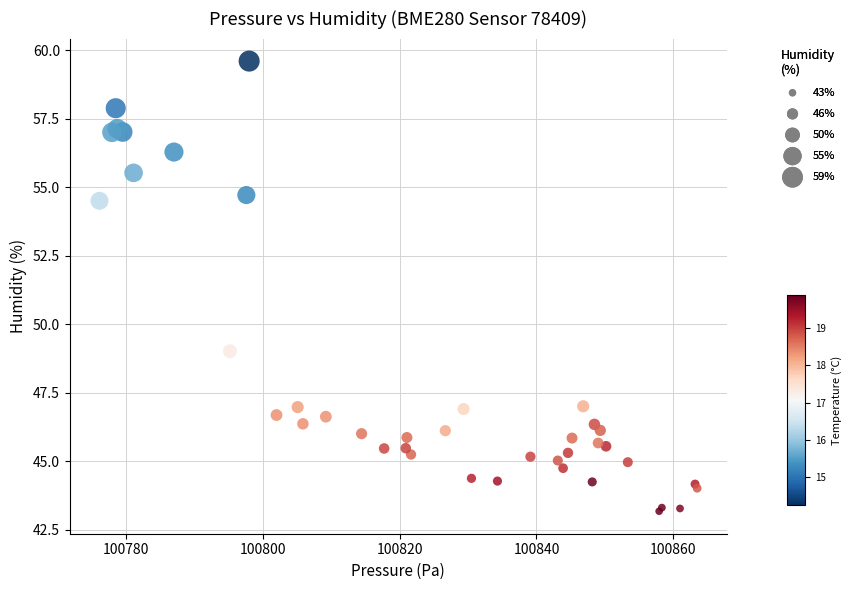

What Y value in the scatter plot is closest to 51?

49.0